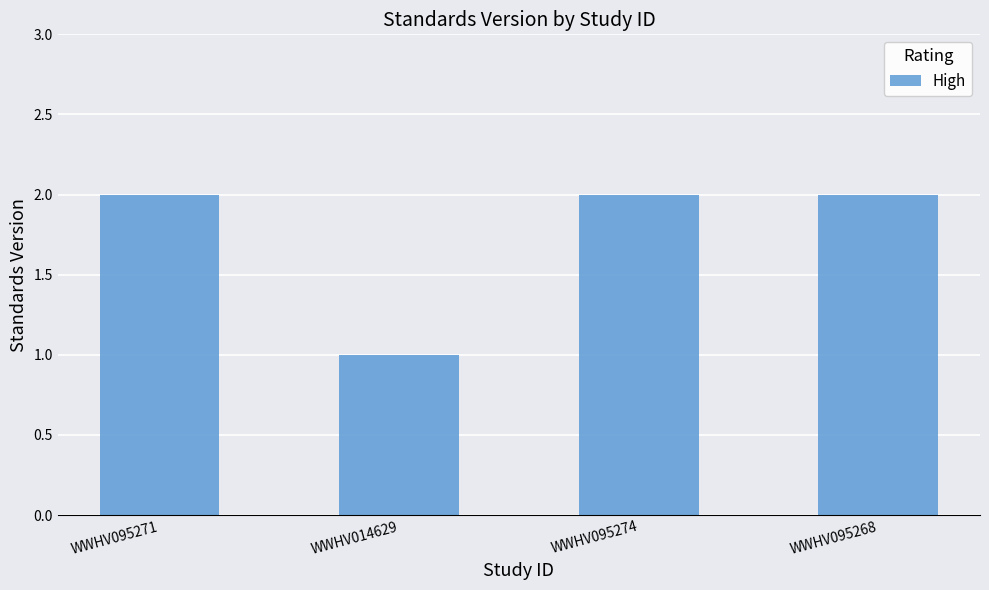

What is the difference between the second highest and minimum values?

1